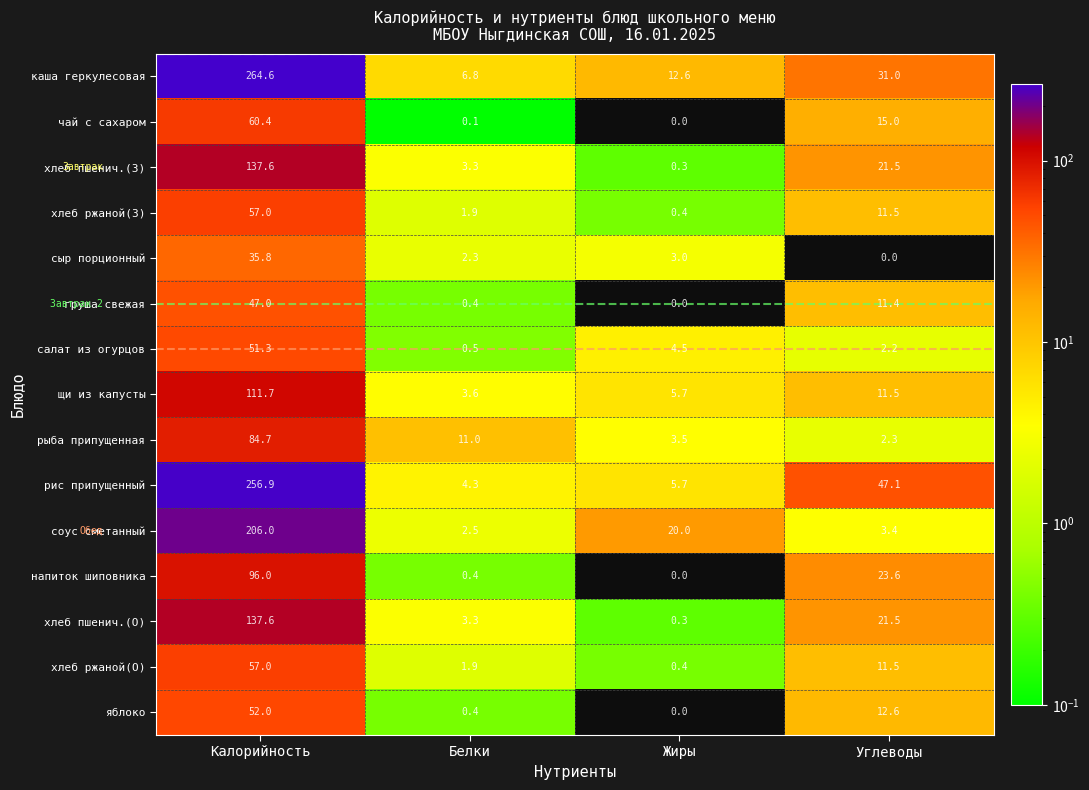

What is the difference between the maximum and minimum values in the каша геркулесовая series?

257.8